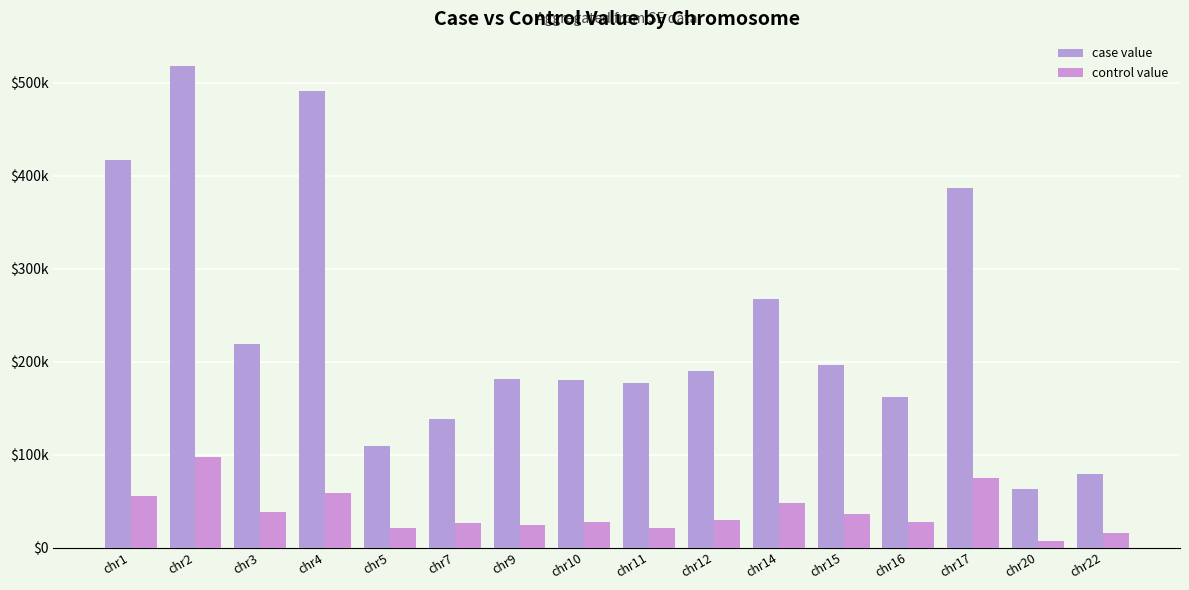

Which series has the widest spread of values?

case value